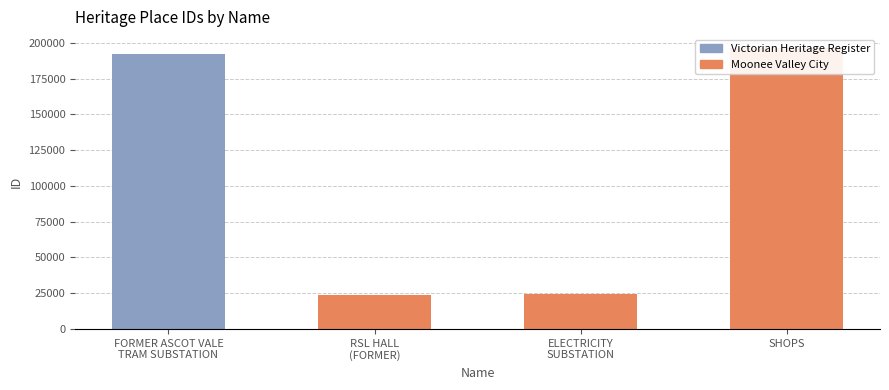

Rank the categories by value from highest to lowest.

SHOPS, FORMER ASCOT VALE
TRAM SUBSTATION, ELECTRICITY
SUBSTATION, RSL HALL
(FORMER)